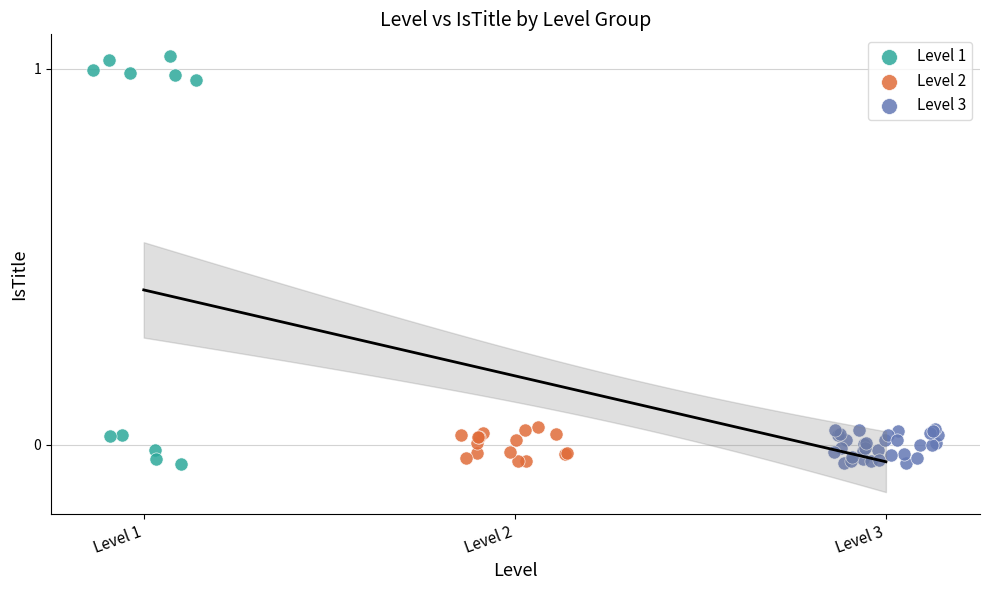

Which series has the widest spread of Y values?

Level 1